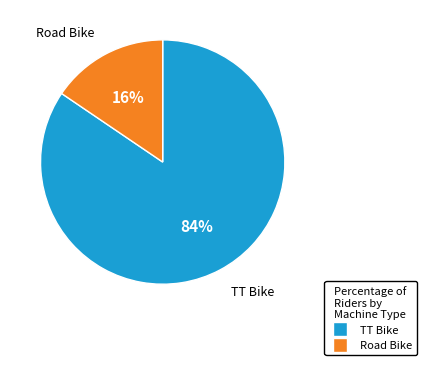

Count the number of slices in the pie.

2